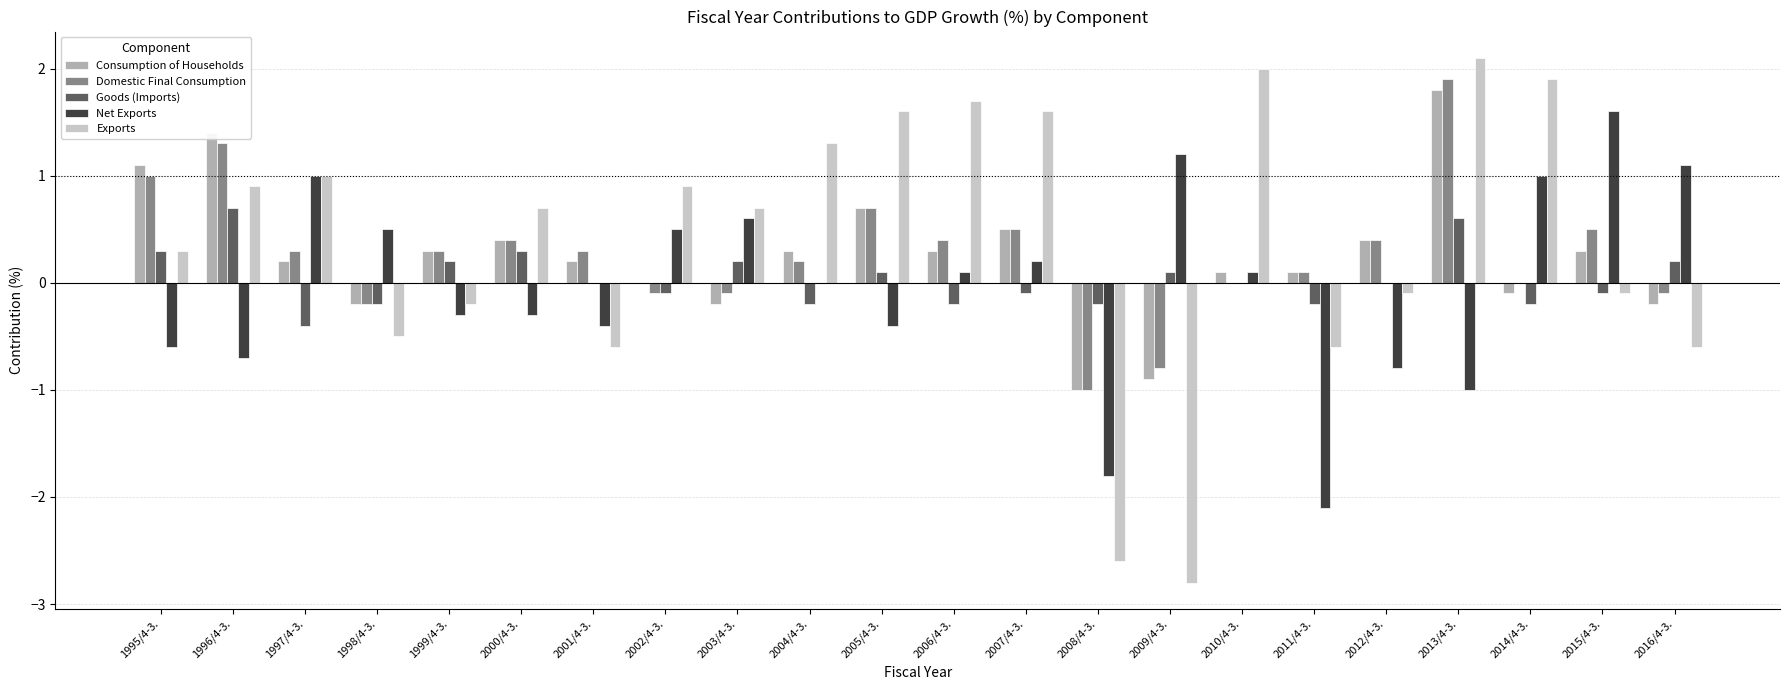

Which series has the largest range (max minus min)?

Exports